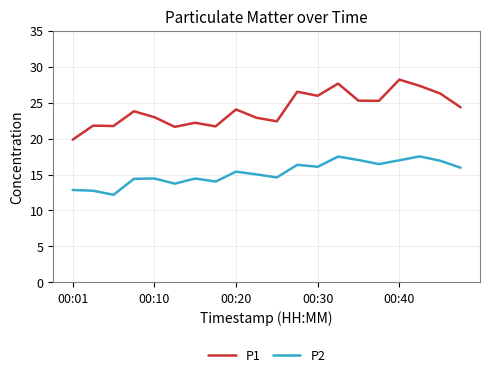

Rank the series by their maximum value, from highest to lowest.

P1, P2